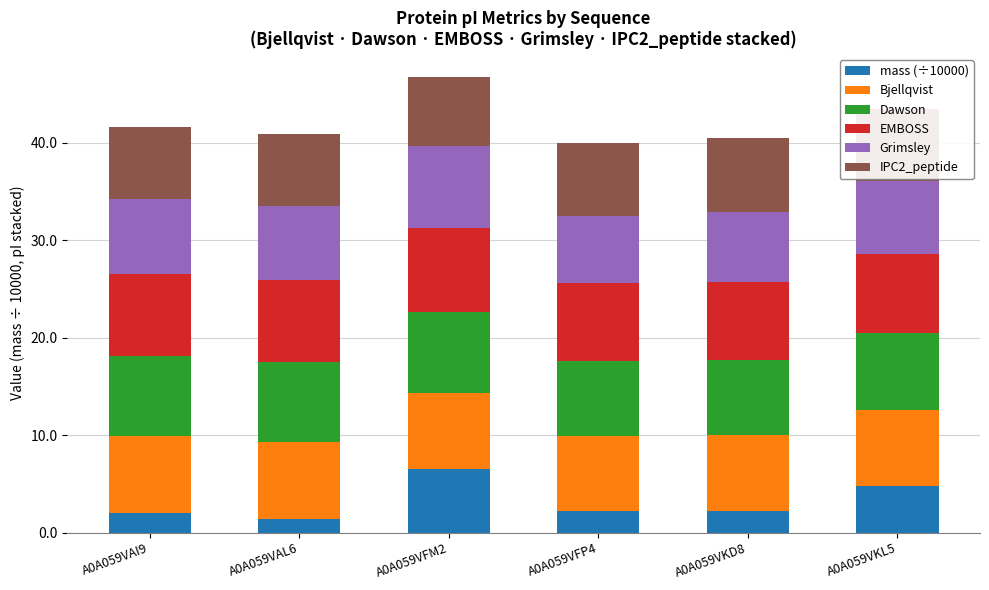

What is the total value across all series at A0A059VAL6?

40.9